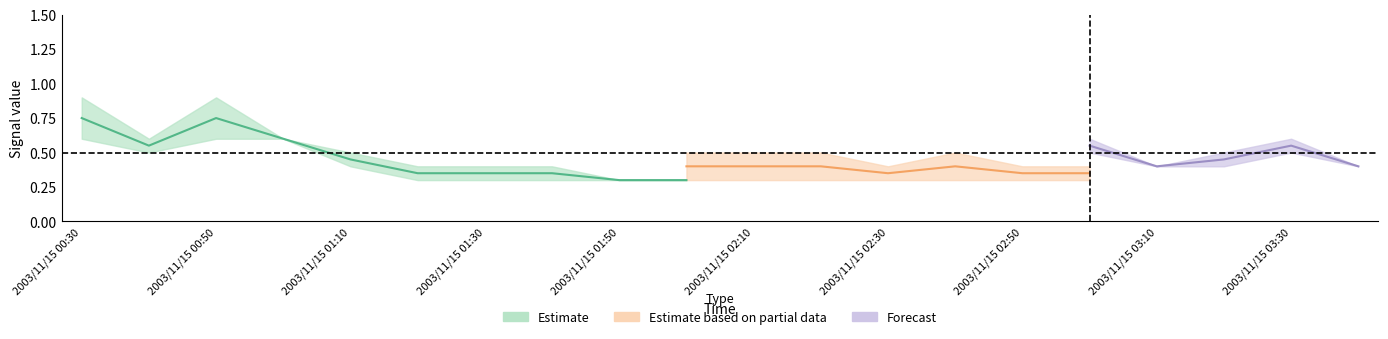

The value of 7.512 at 2003/11/15 01:30 is 0.1. True or false?

False